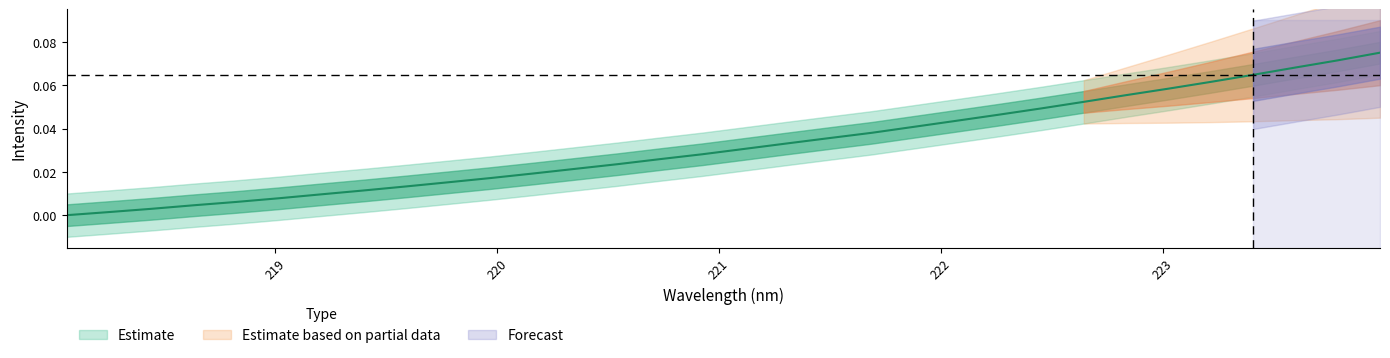

What is the greatest value displayed?

0.1